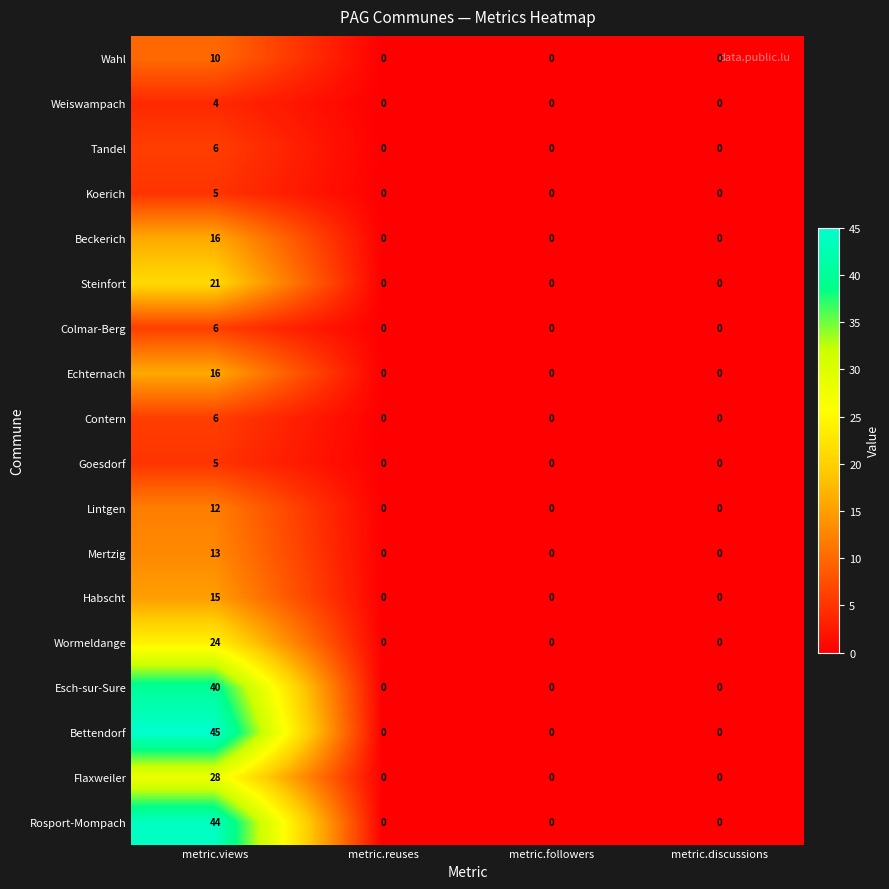

Count the number of data series in this chart.

18